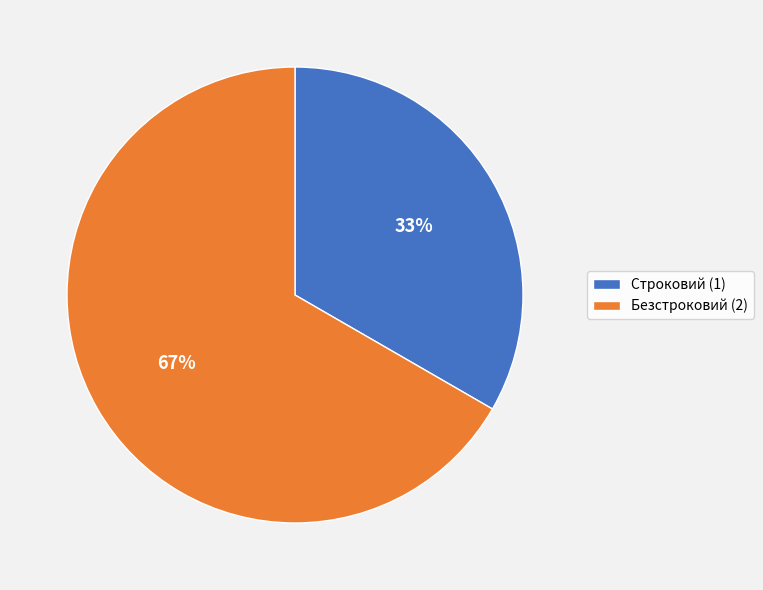

What is the ratio of the value at Безстроковий to the value at Строковий?

2.0